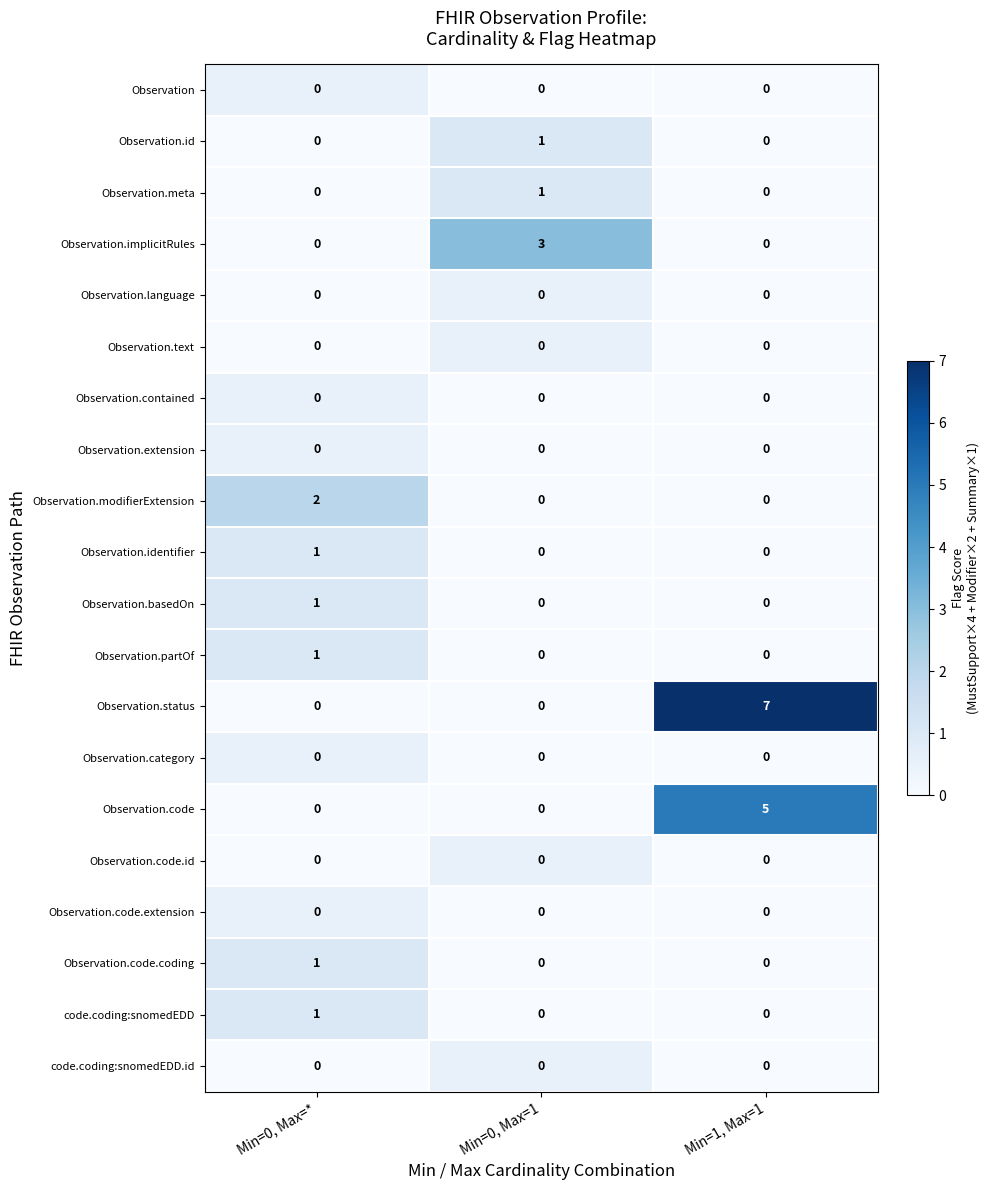

Which label corresponds to the largest value in the chart?

Min=1, Max=1